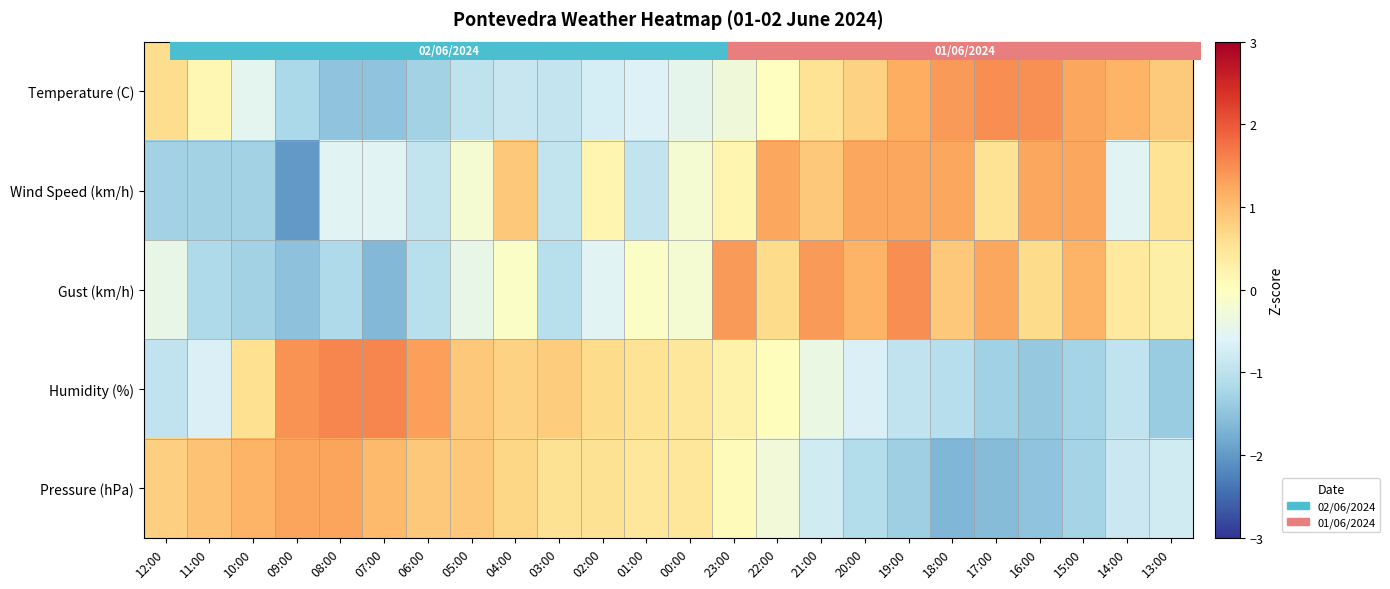

What is the maximum value shown in the chart?

1.6